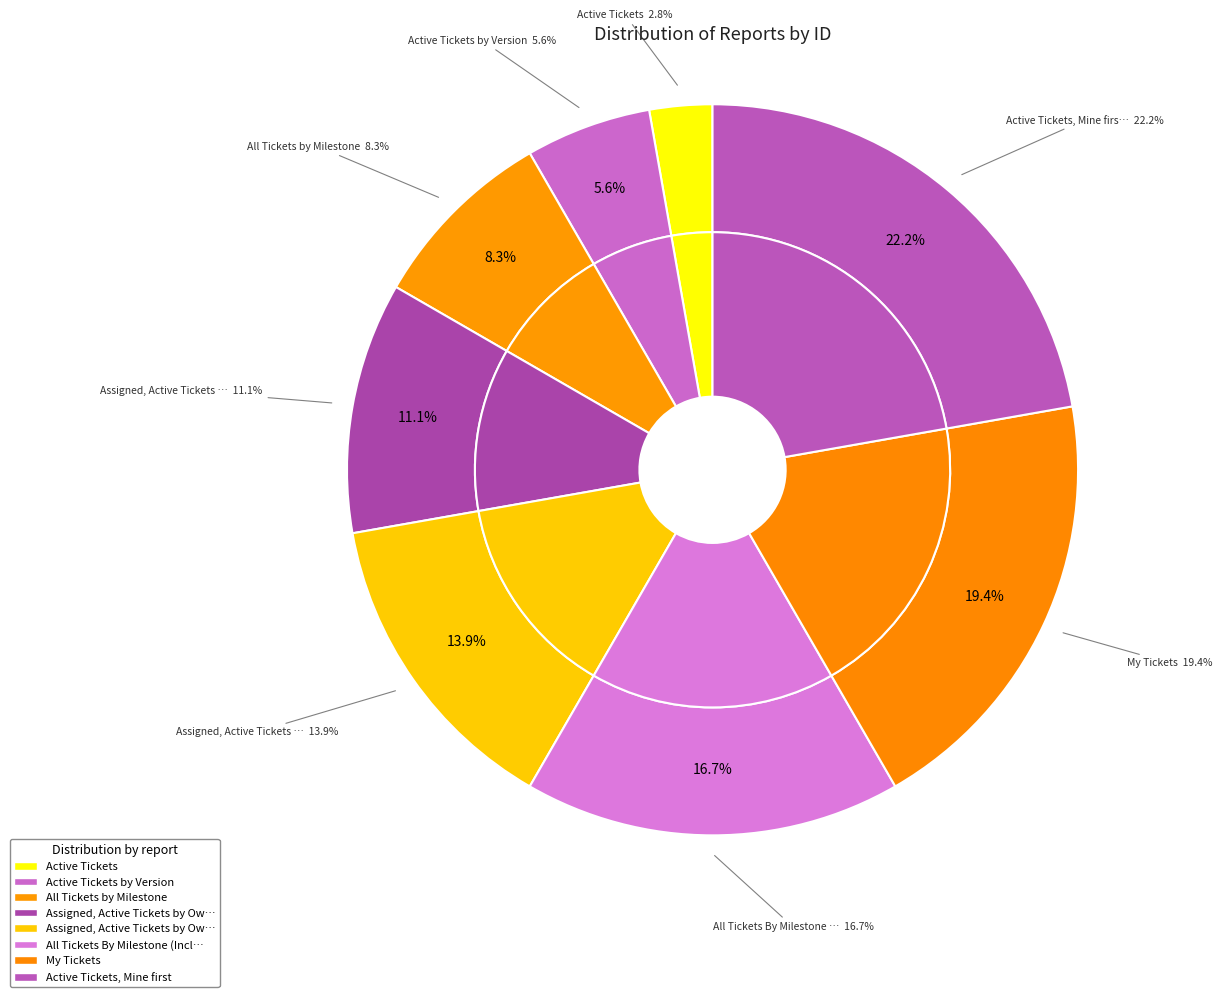

Is it true that All Tickets By Milestone (Including closed) is 17% of the pie?

True